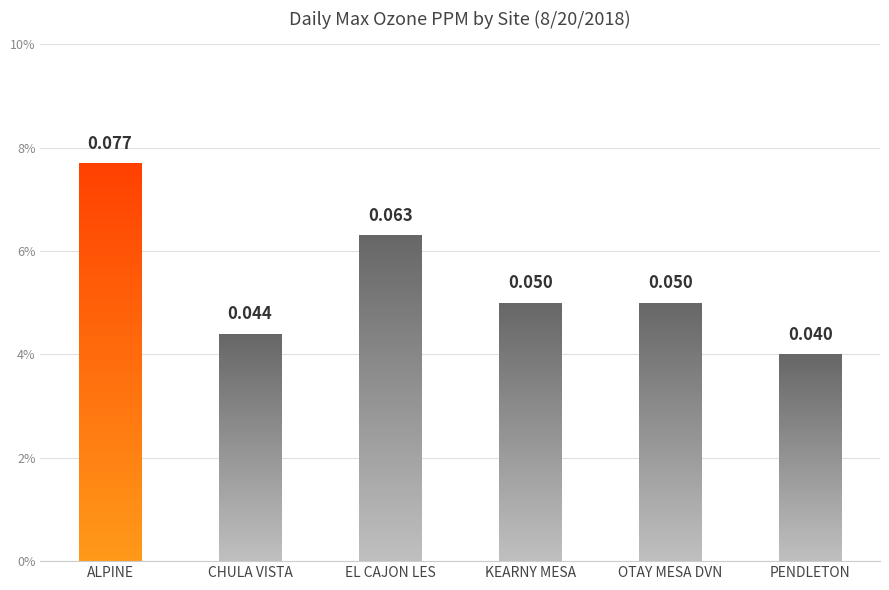

What is the label of the 6th bar from the right?

ALPINE